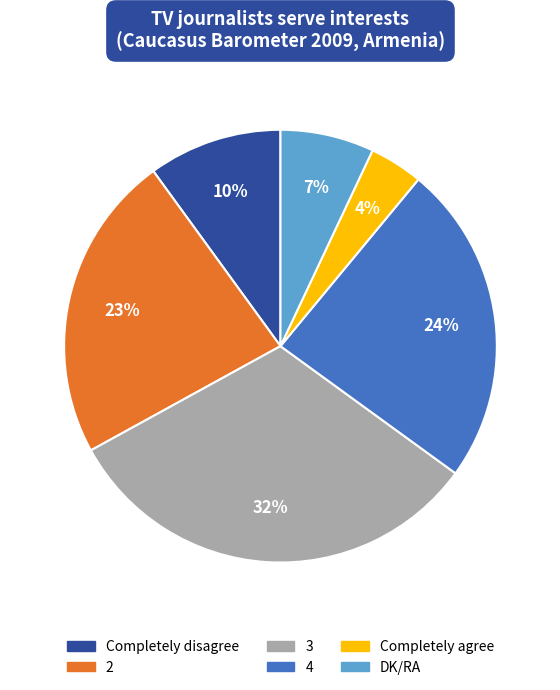

Which slice is the largest?

3